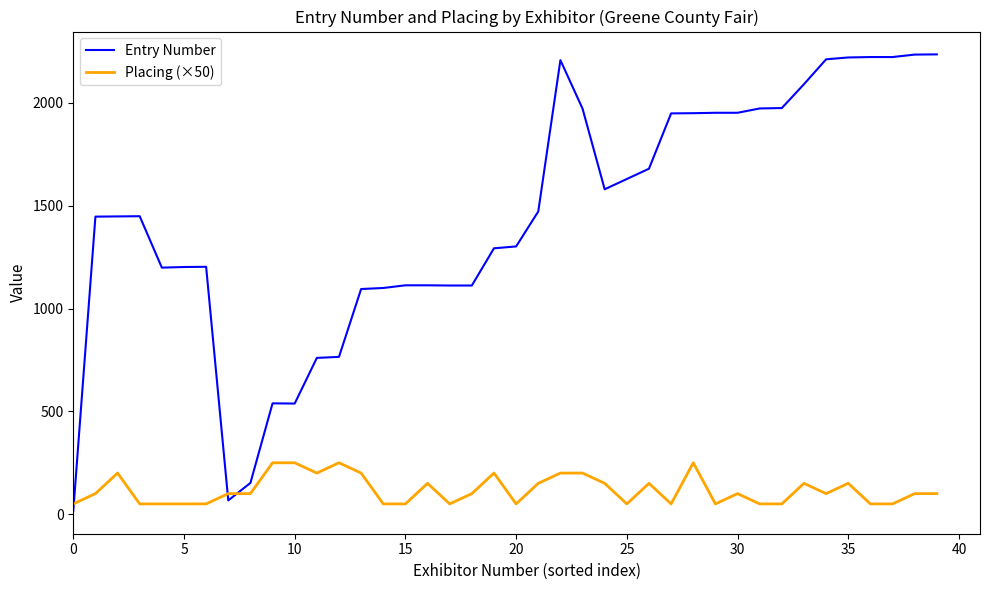

Which series has the widest spread of values?

Entry Number